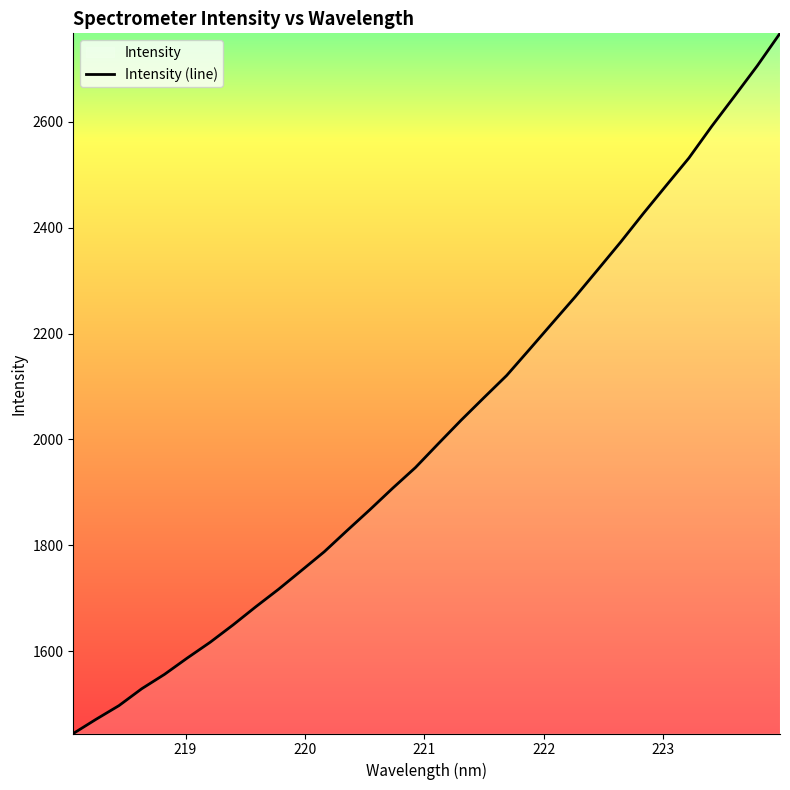

Reading left to right, list all the values displayed in this chart.

1444.2	1471.0	1496.8	1528.8	1556.0	1587.0	1616.6	1649.3	1683.7	1716.9	1752.2	1787.7	1827.7	1867.1	1907.7	1946.9	1991.8	2036.2	2078.8	2120.8	2170.0	2219.7	2269.1	2320.8	2372.8	2427.1	2479.7	2531.9	2591.7	2648.6	2706.0	2767.5